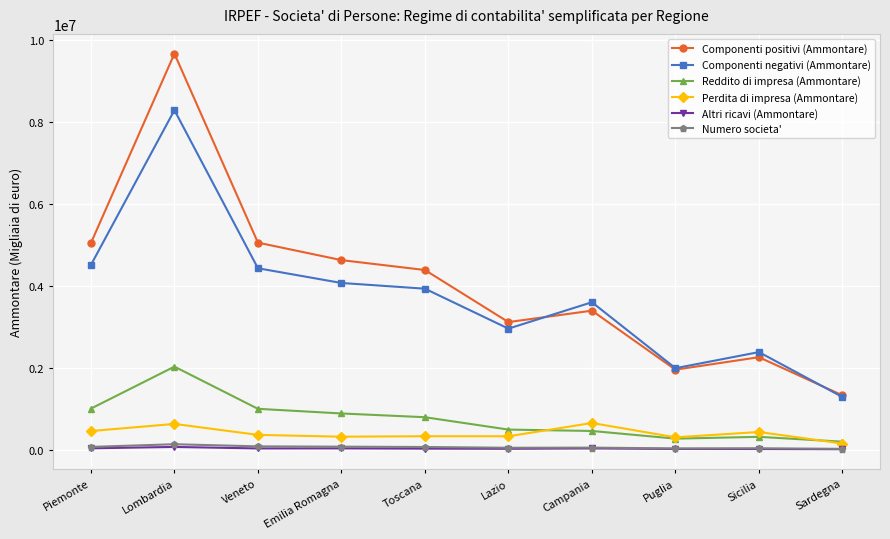

Which series has the largest total across all categories?

Componenti positivi (Ammontare)